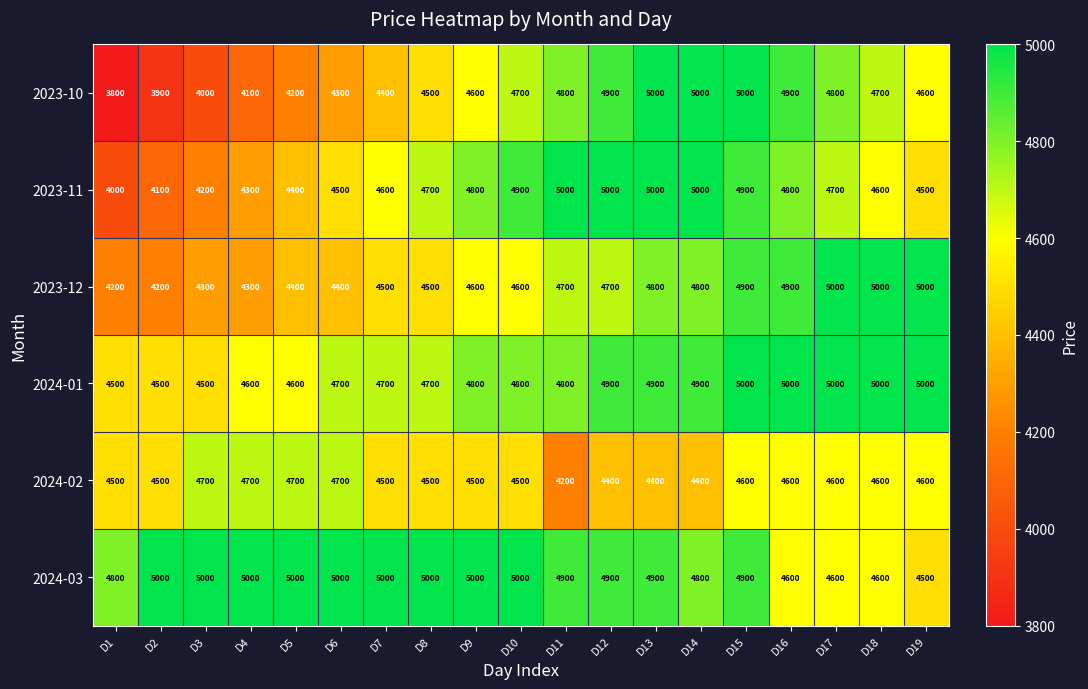

What is the approximate value of 2023-10 at D5, to the nearest 10?

4200